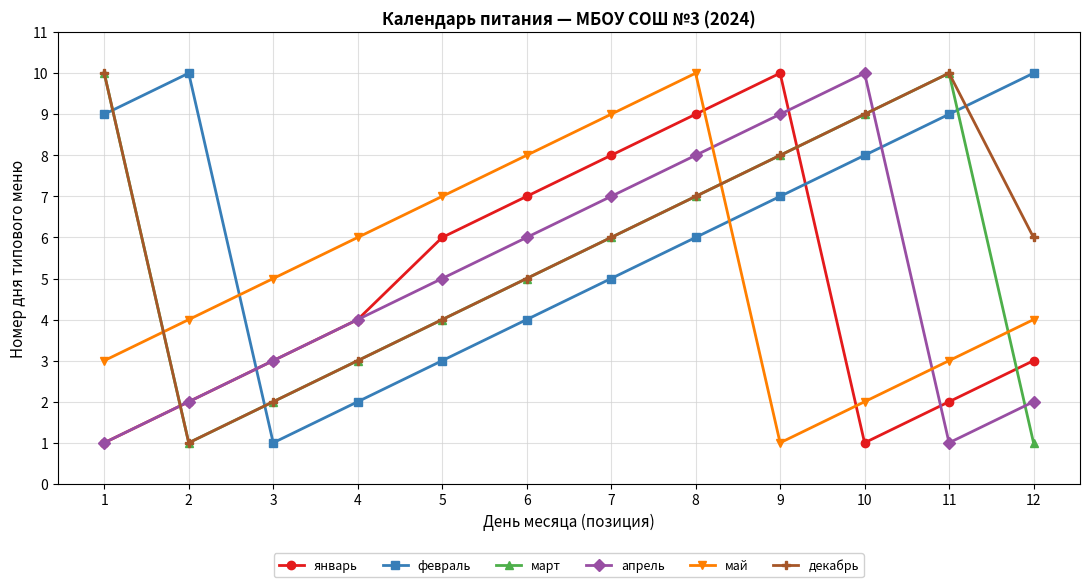

Count the февраль values in the range 4 to 9.

7